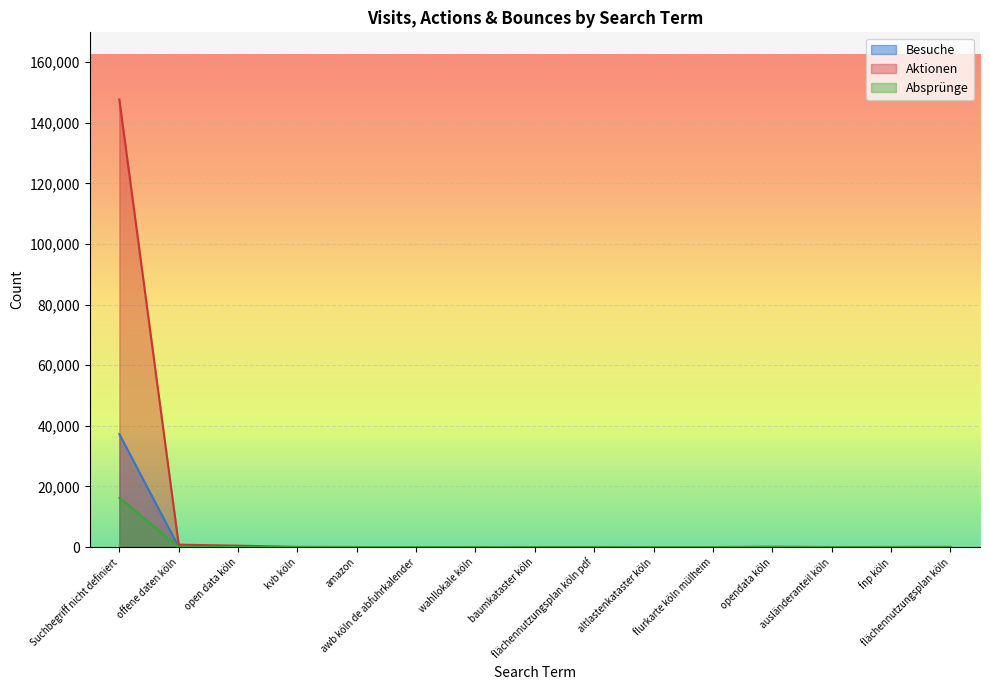

True or false: Aktionen and Absprünge cross at least once.

False